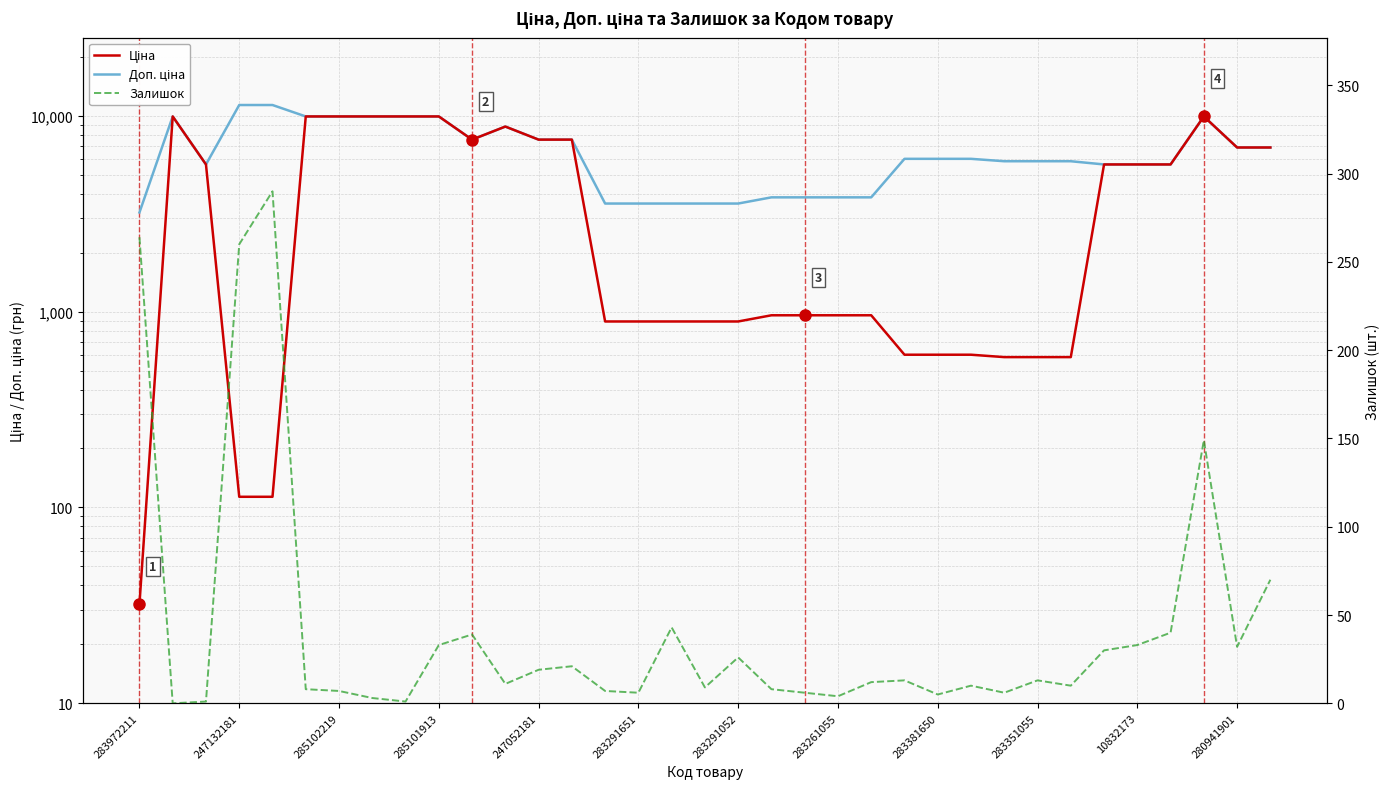

True or false: Залишок and Доп. ціна cross at least once.

False